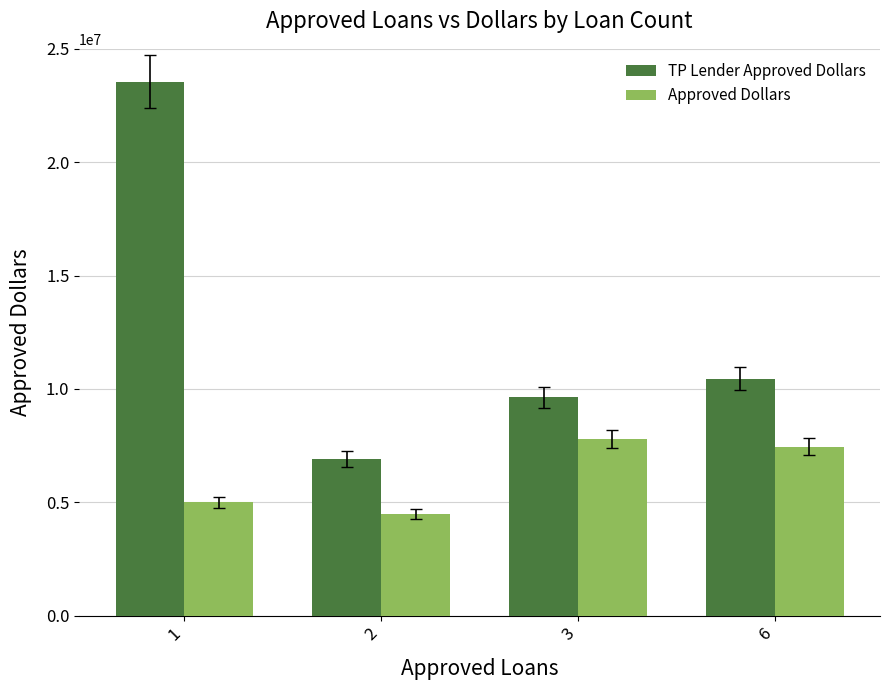

Reading left to right, what are all the values shown in this chart?

TP Lender Approved Dollars: 23556000	6925000	9627000	10455919
Approved Dollars: 5000000	4489000	7791000	7451000